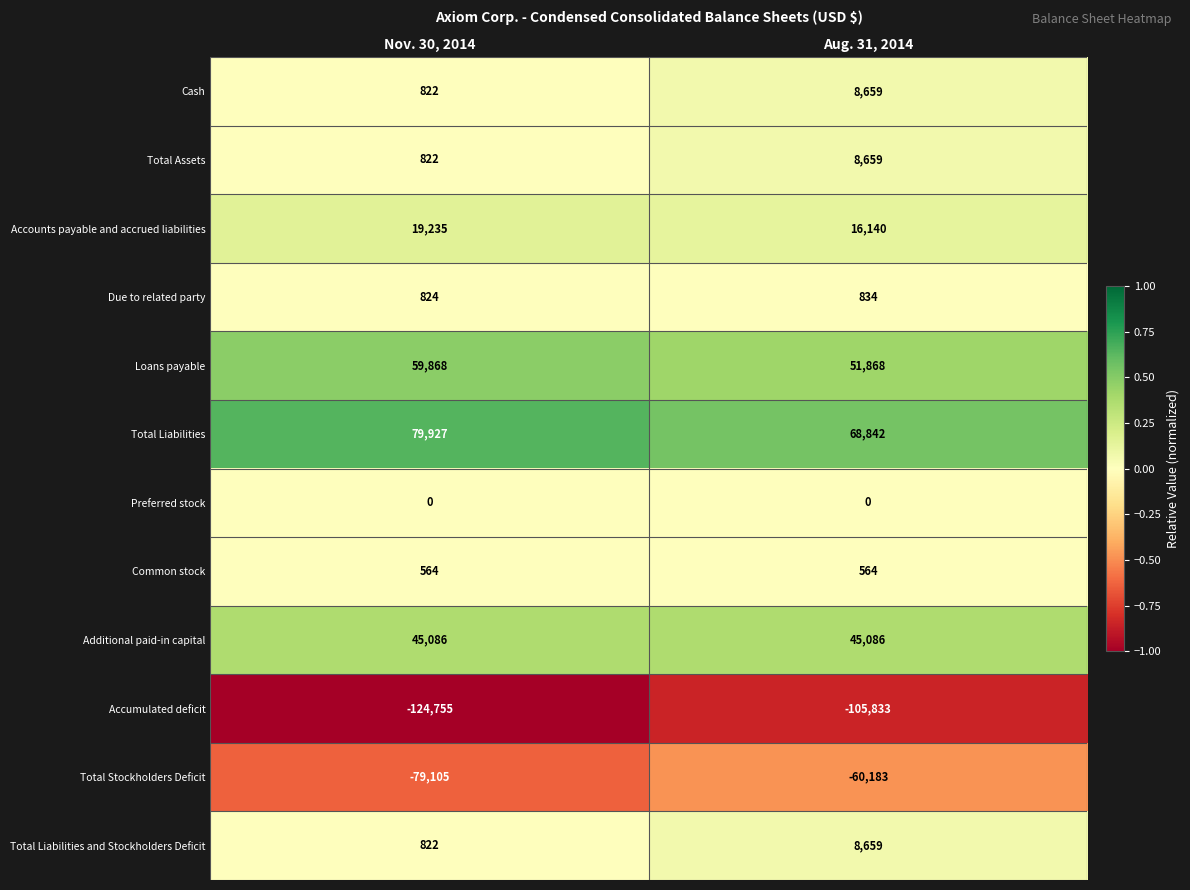

What is the spread (max minus min) of values at Aug. 31, 2014?

174675